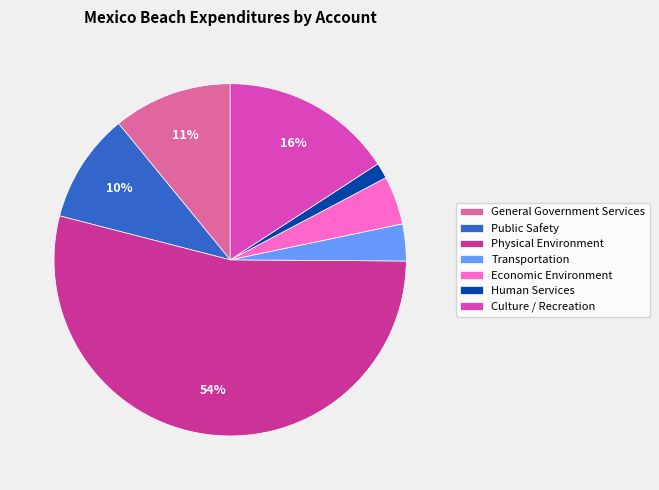

Count the number of slices in the pie.

7